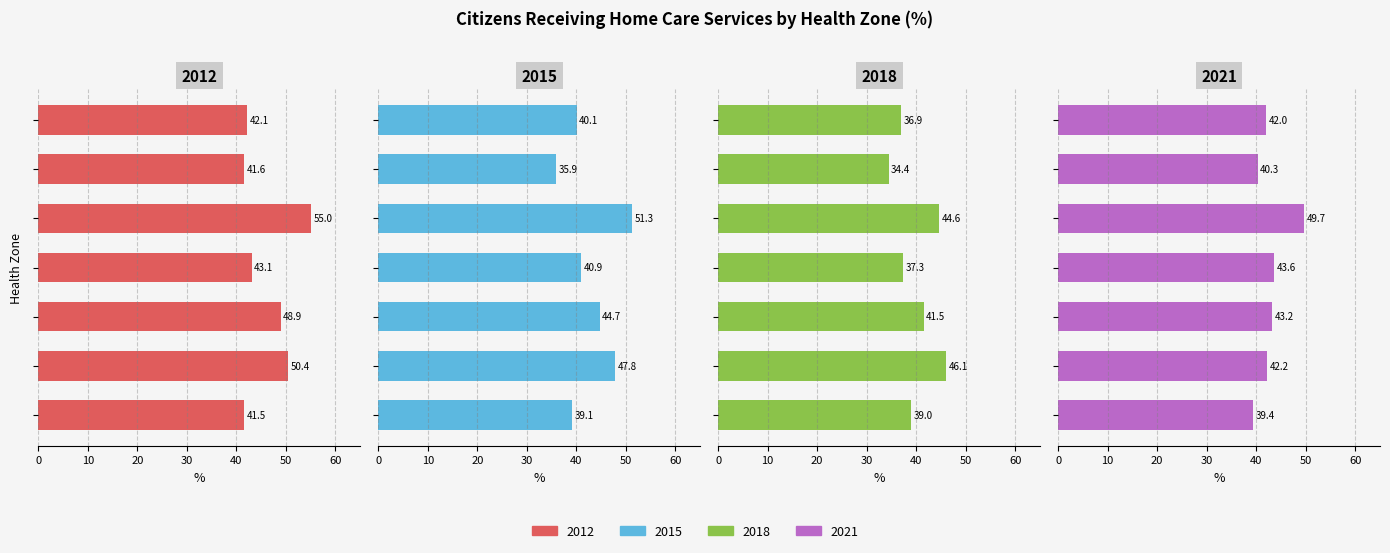

What value does the 2012 series have at Zone 7 - Miramichi Area?

42.1